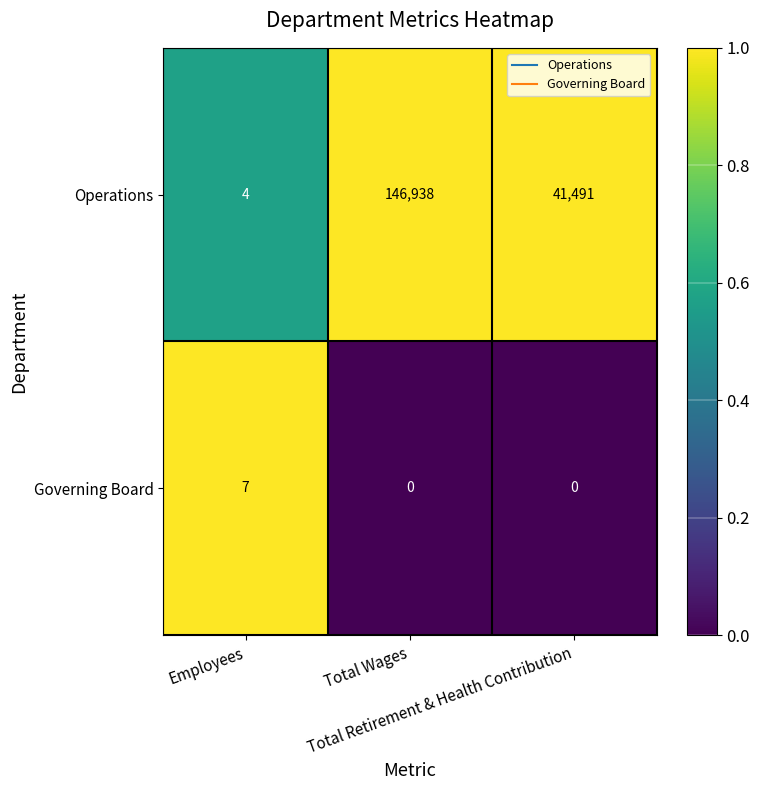

What is the total value across all series at Total Wages?

146938